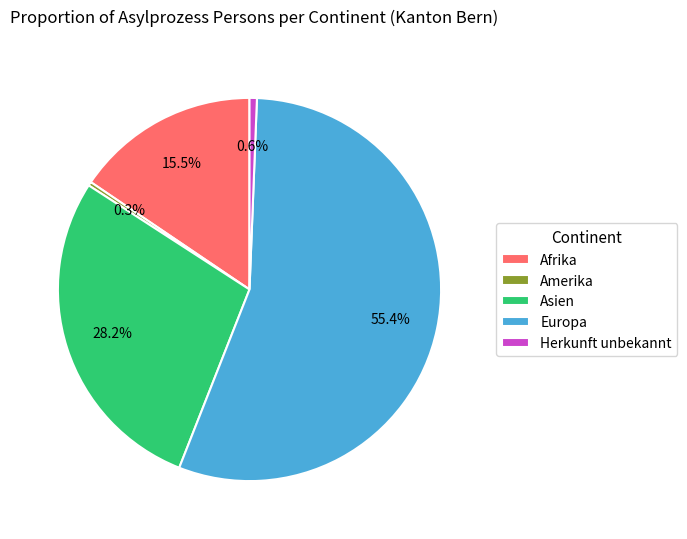

How much of the chart is everything except Afrika?

84.5%